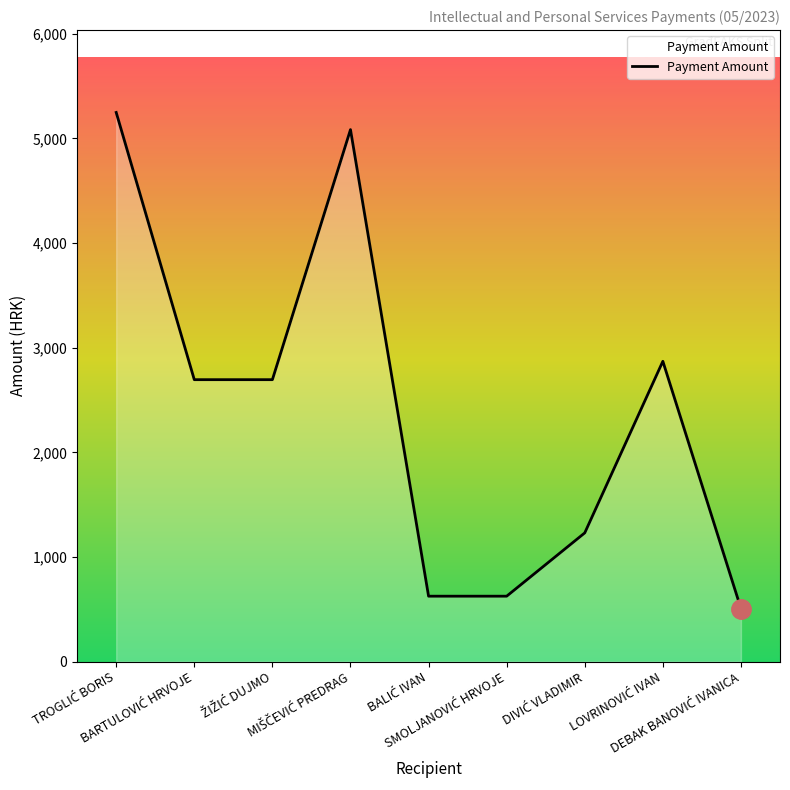

True or false: the data has more than 1 interior local peaks.

True